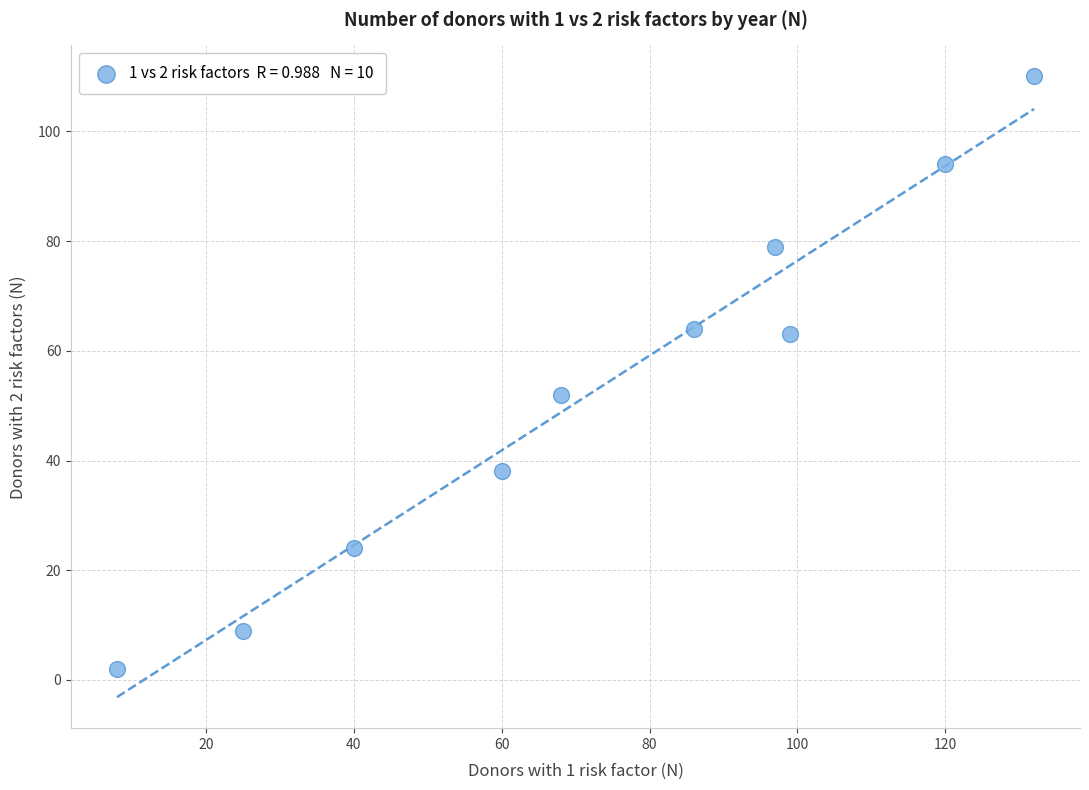

What is the average X value?

74